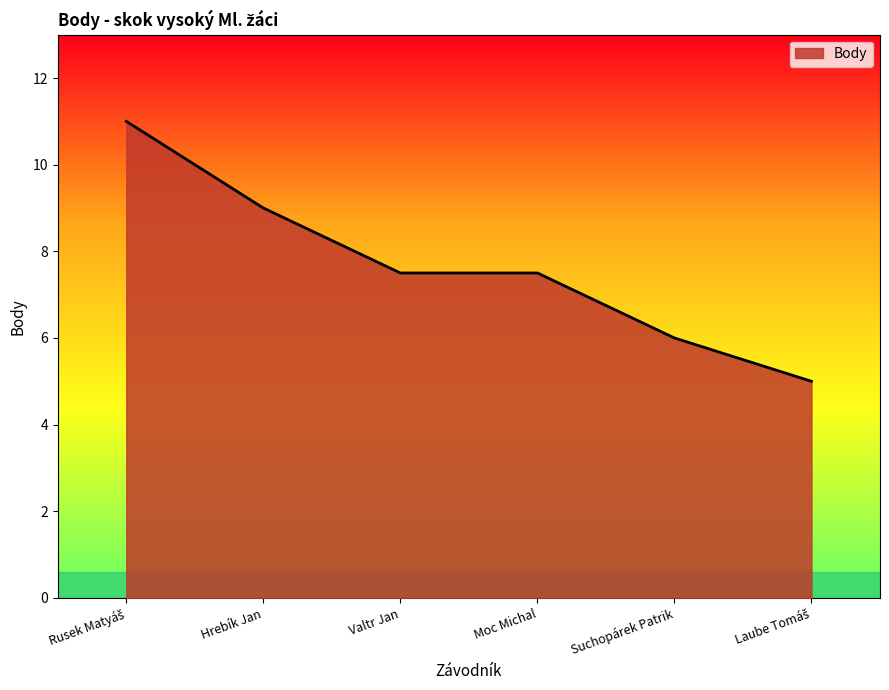

True or false: there are more than 1 points higher than both neighbors.

False